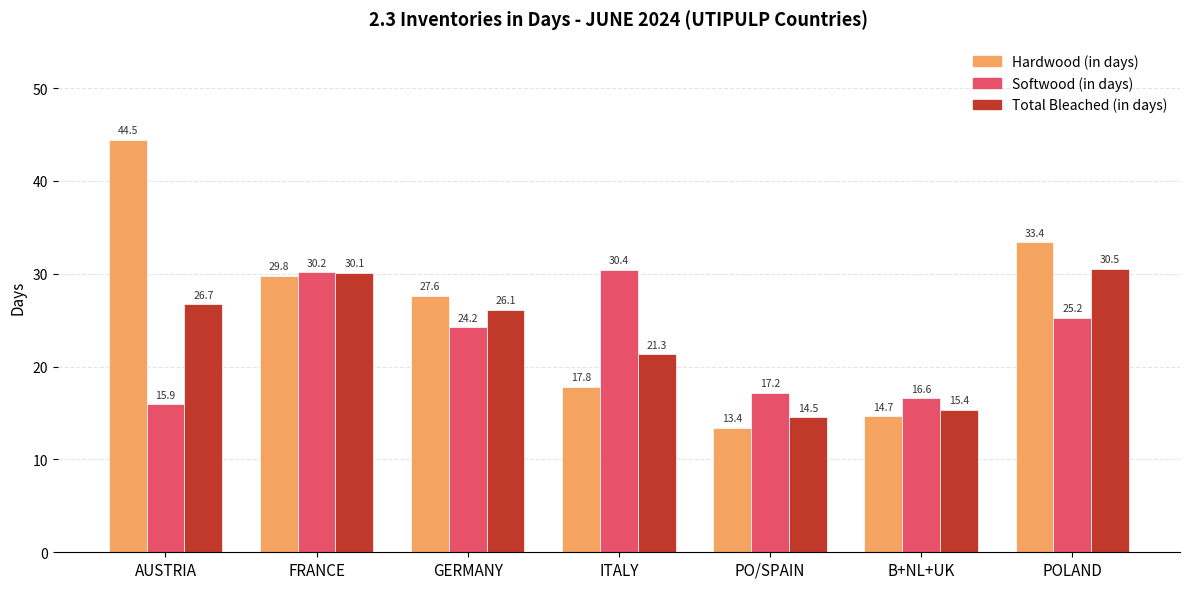

How many bars are there in total?

21